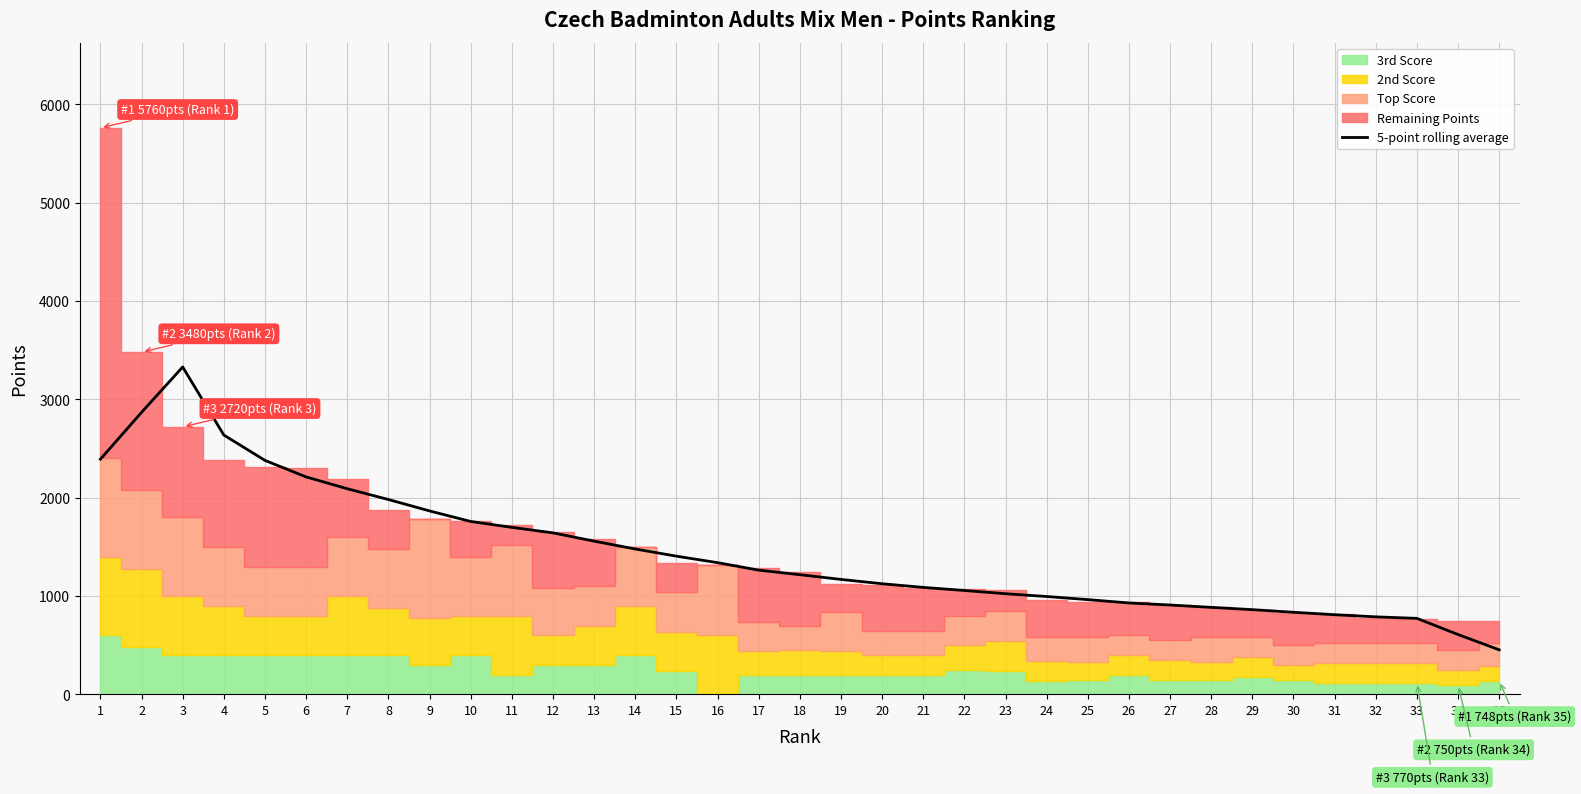

At which category does the data reach its first local peak?

3